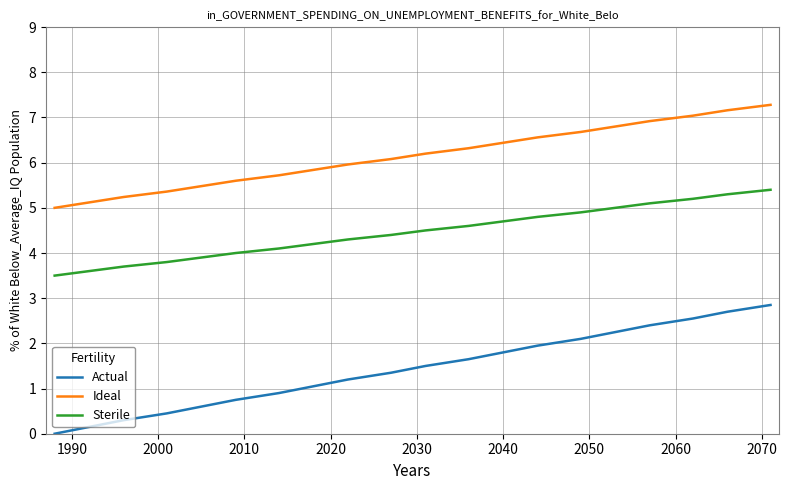

Which series has the largest range (max minus min)?

Actual